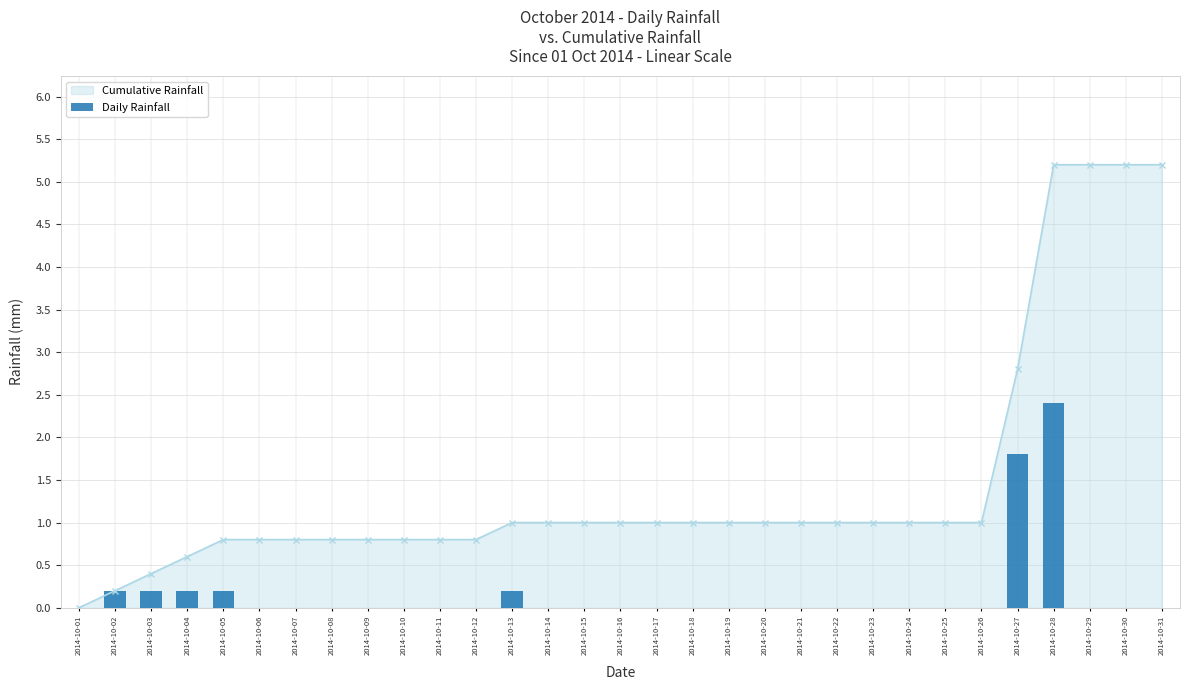

How many values in the Cumulative Rainfall series are below 1?

12